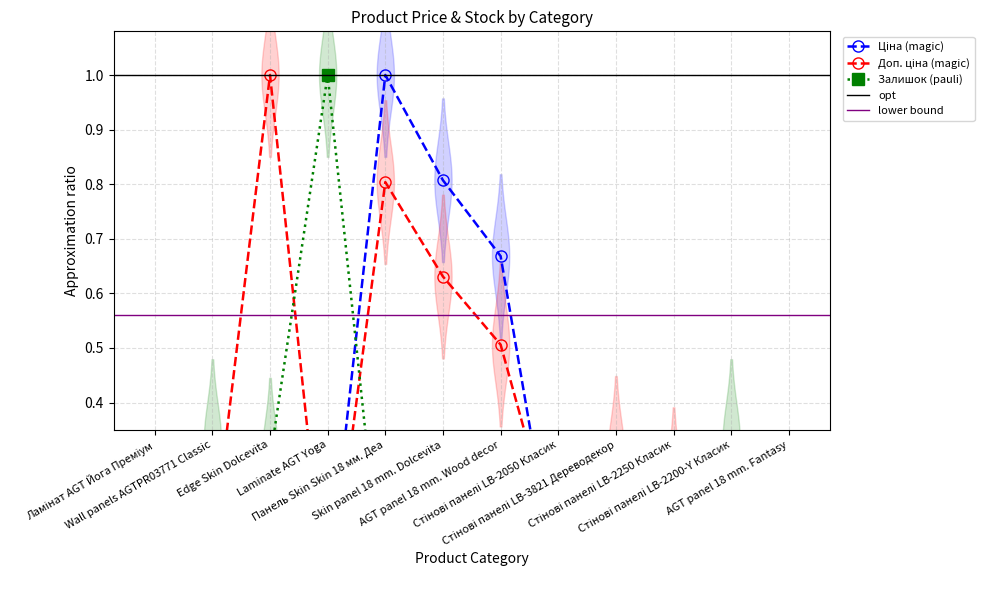

How many interior local valleys does the Ціна series have?

3